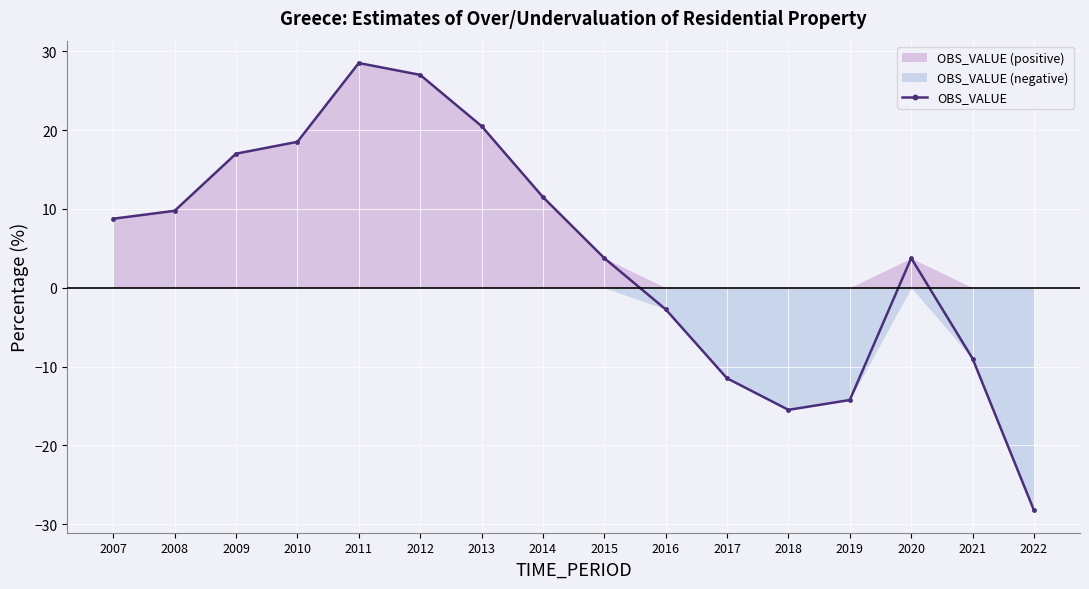

Which has a higher value, 2014 or 2015?

2014